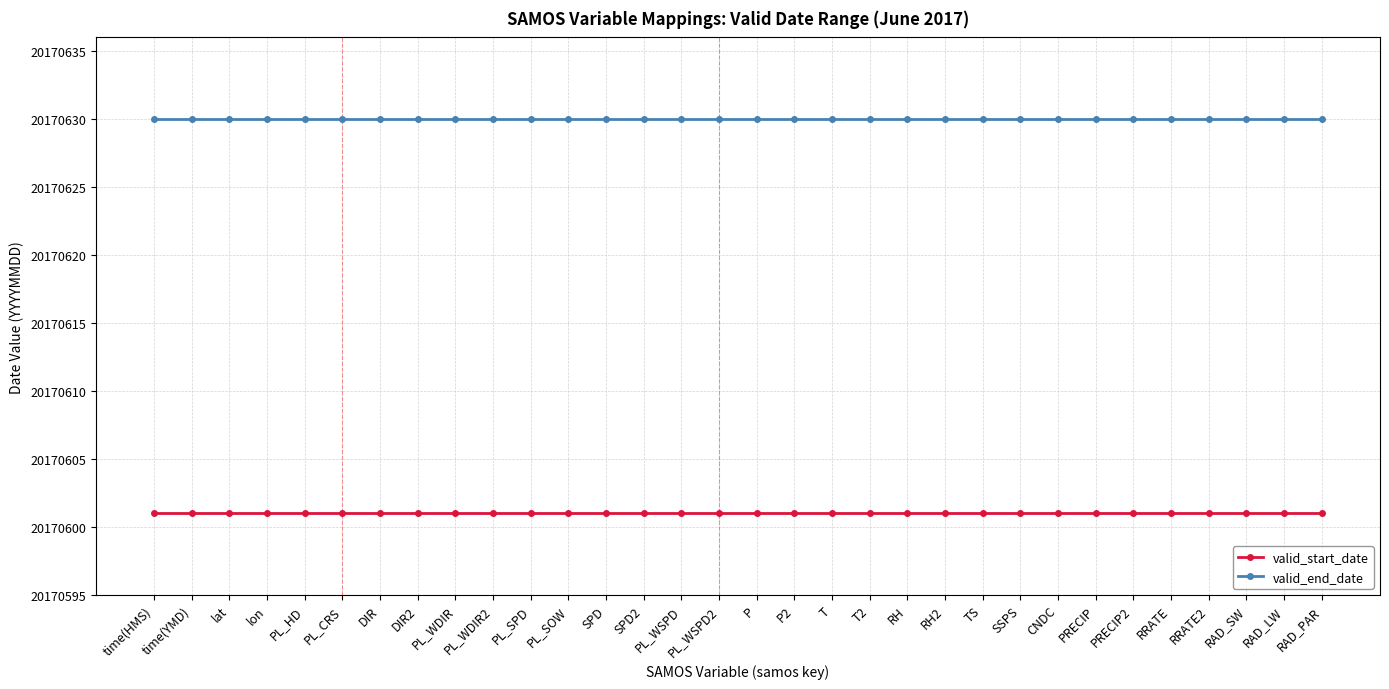

Rank the series by their maximum value, from lowest to highest.

valid_start_date, valid_end_date